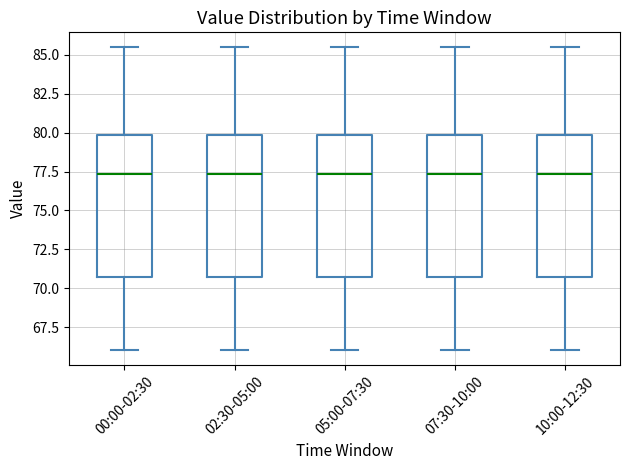

Reading left to right, read every box against the y-axis: the position of its median line, the range the box covers, and the ends of its whiskers. The values are not printed on the chart, so give them approximately, as read against the axis.

00:00-02:30: median 77.5, box 70.5 to 80.0, whiskers 66.0 to 85.5
02:30-05:00: median 77.5, box 70.5 to 80.0, whiskers 66.0 to 85.5
05:00-07:30: median 77.5, box 70.5 to 80.0, whiskers 66.0 to 85.5
07:30-10:00: median 77.5, box 70.5 to 80.0, whiskers 66.0 to 85.5
10:00-12:30: median 77.5, box 70.5 to 80.0, whiskers 66.0 to 85.5